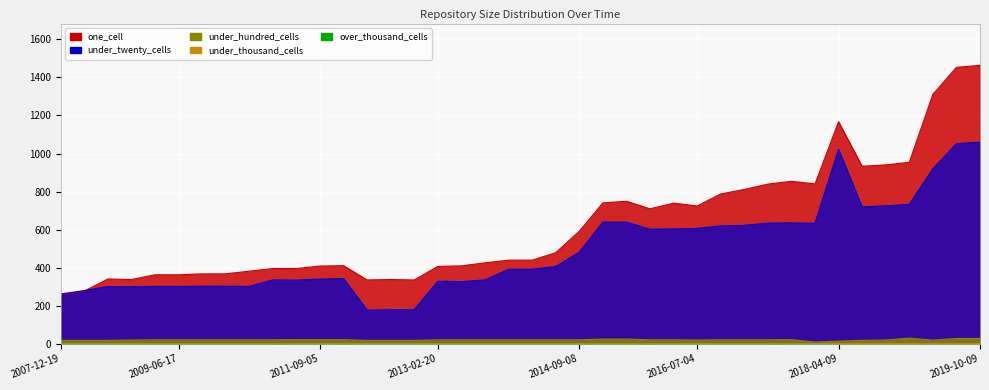

What is the difference between the maximum and second lowest values in the under_thousand_cells series?

1